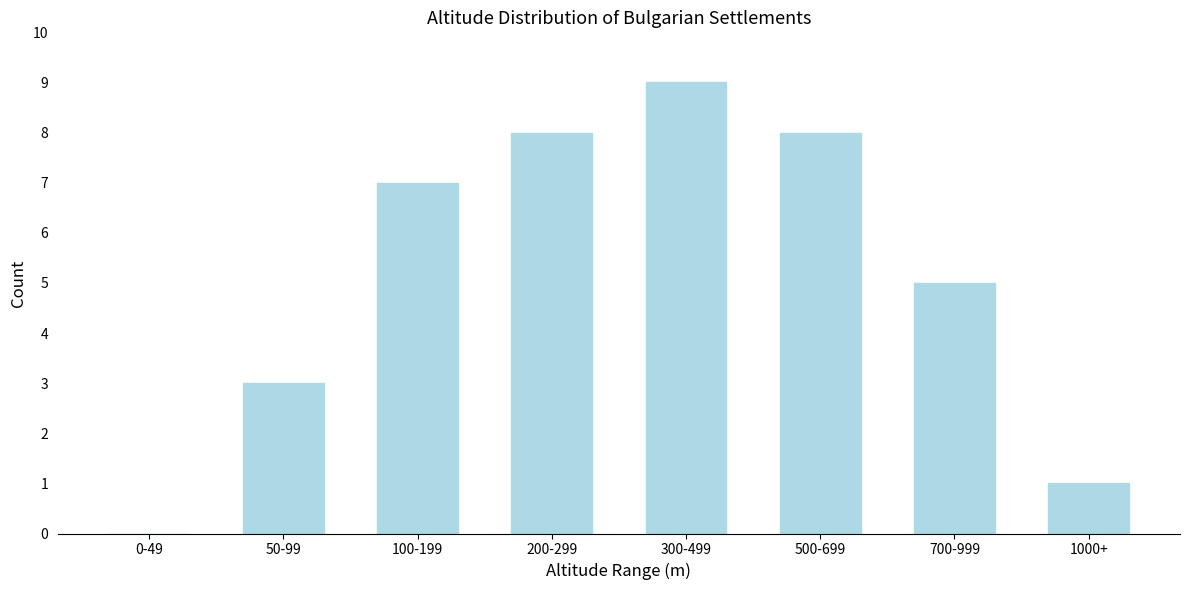

Reading left to right, what are all the values shown in this chart?

0-49=0	50-99=3	100-199=7	200-299=8	300-499=9	500-699=8	700-999=5	1000+=1